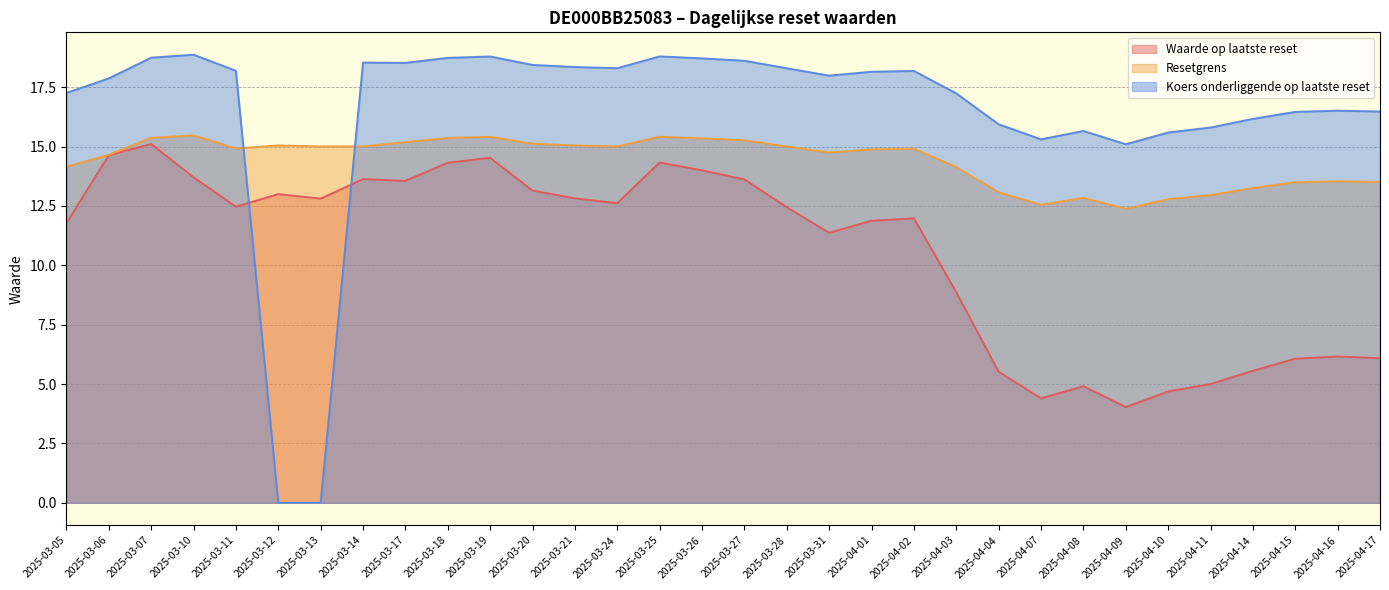

What is the value of the Resetgrens point at the 26th from the left?

12.4